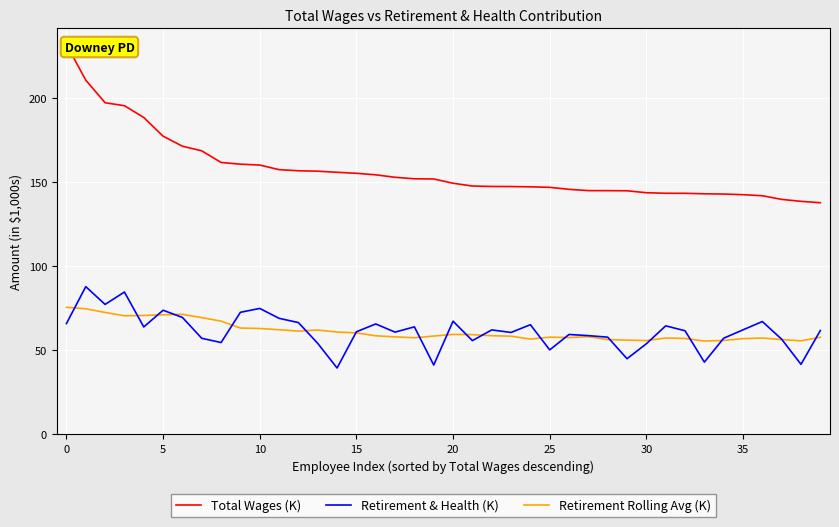

Which series ends up on top after the final intersection of Retirement Rolling Avg (K) and Retirement & Health (K)?

Retirement & Health (K)